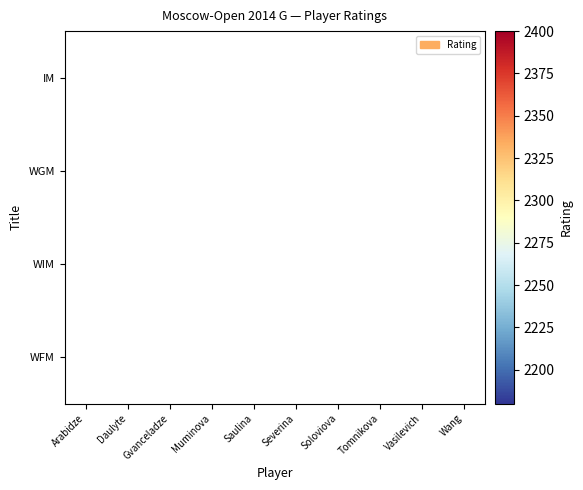

Count the number of categories in the chart.

10